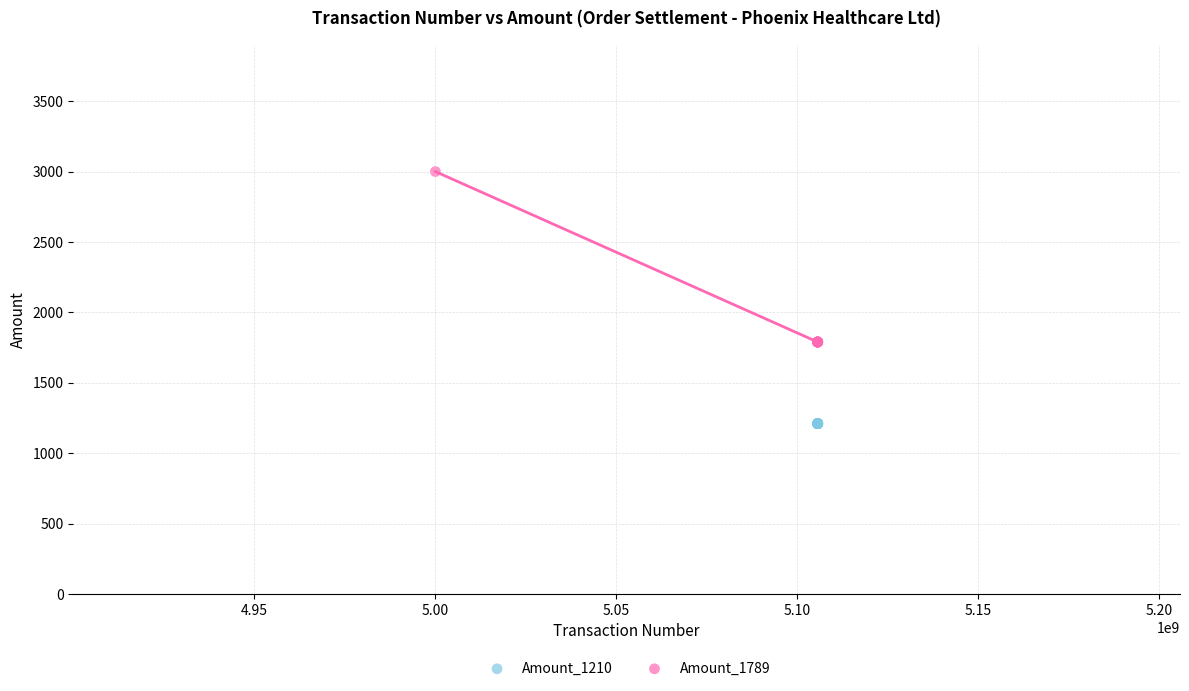

Which series contains the lowest Y value?

Amount_1210